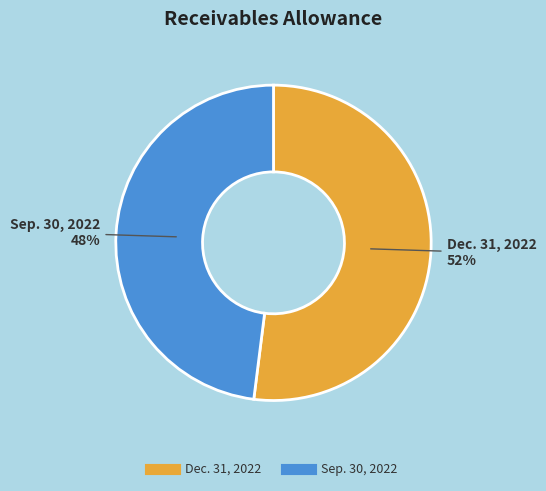

Rank the categories by value from highest to lowest.

Dec. 31, 2022, Sep. 30, 2022